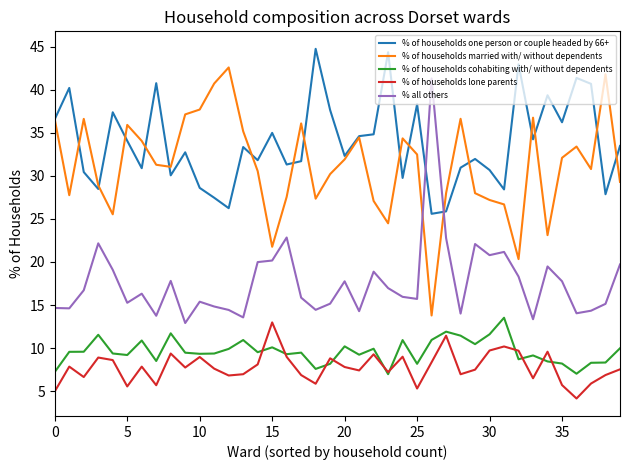

Which series has the largest total across all categories?

% of households one person or couple headed by 66+